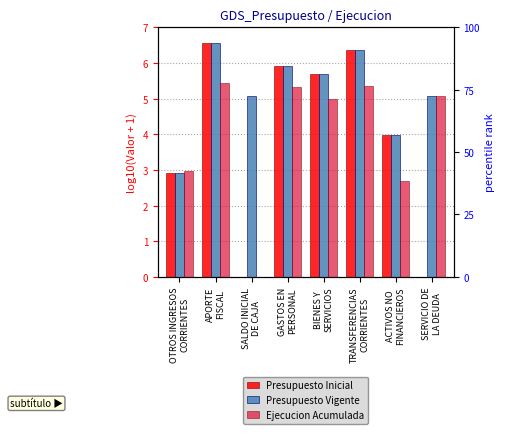

Where is Presupuesto Inicial nearest to the value 3?

OTROS INGRESOS
CORRIENTES